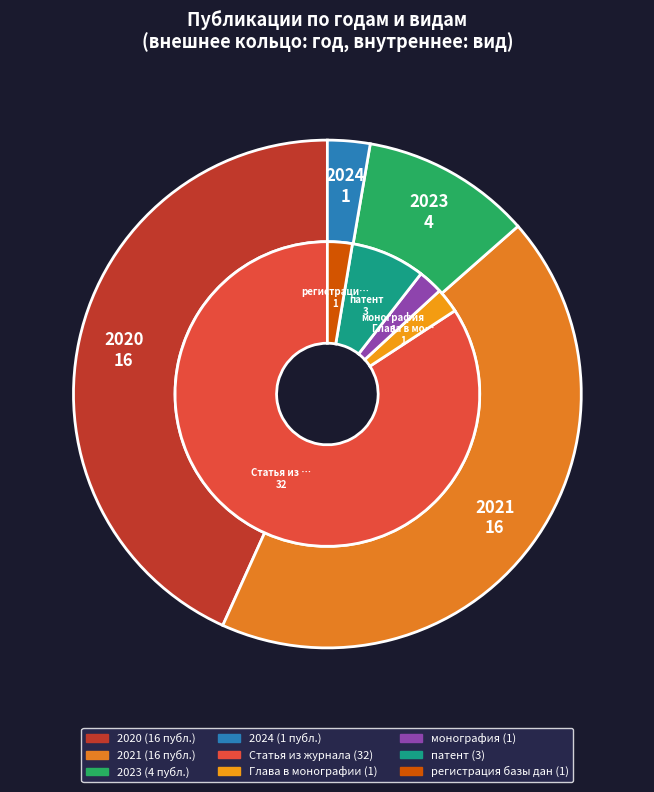

What is the change in value from 2020 to 2023?

-12